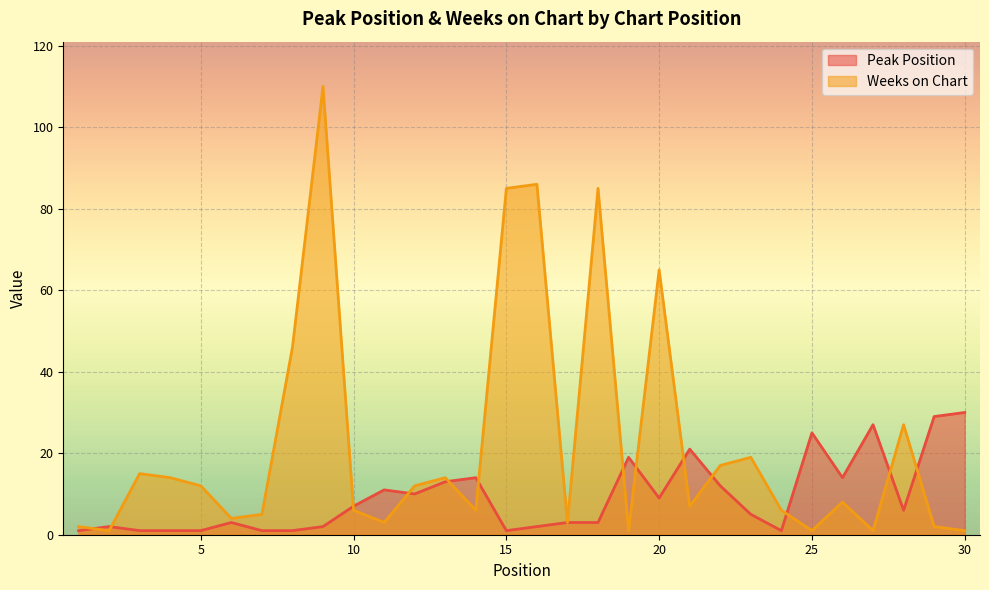

What is the difference between the maximum and second lowest values in the Peak Position series?

29